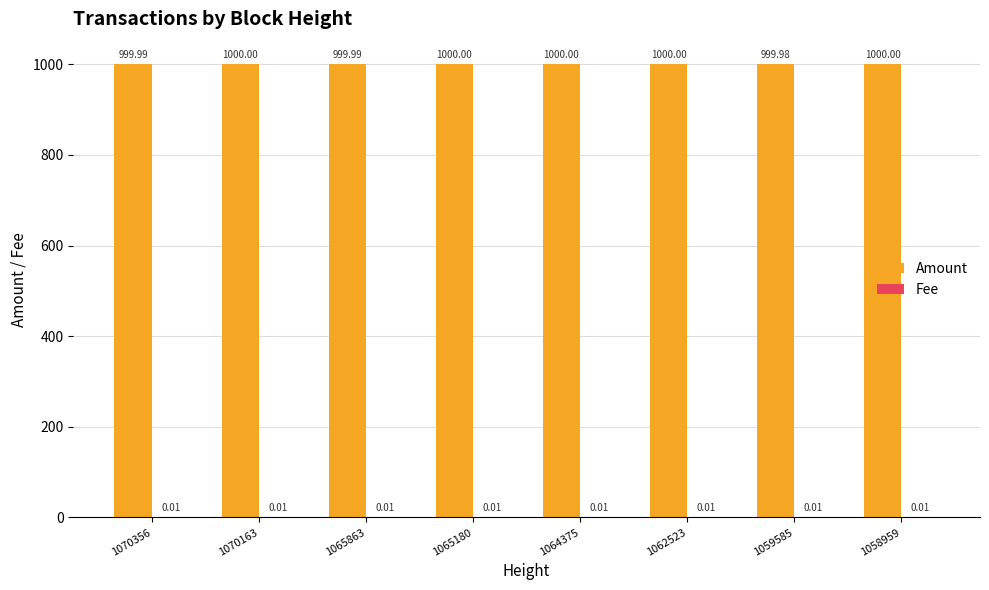

What is the sum of all Amount values?

8000.0